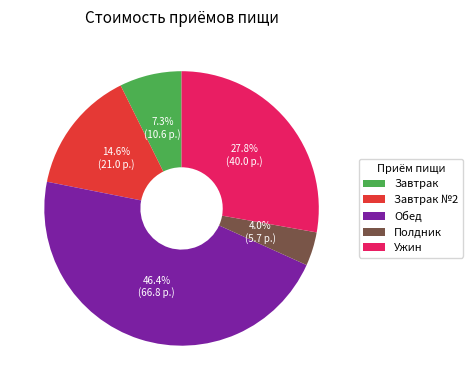

What portion of the pie excludes Завтрак?

92.7%